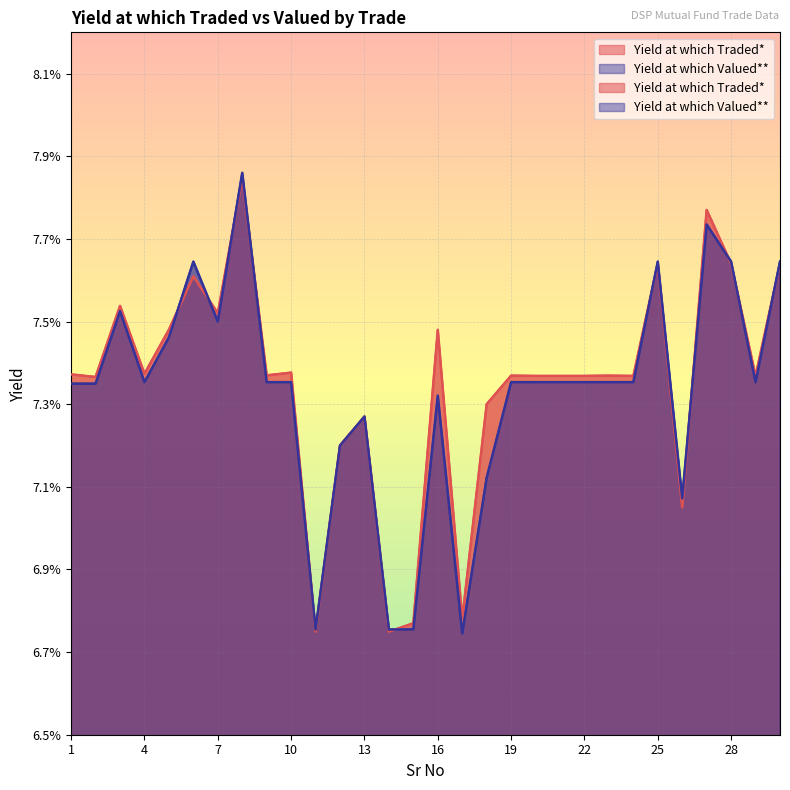

List the series in order of their peak value, lowest first.

Yield at which Traded*, Yield at which Valued**